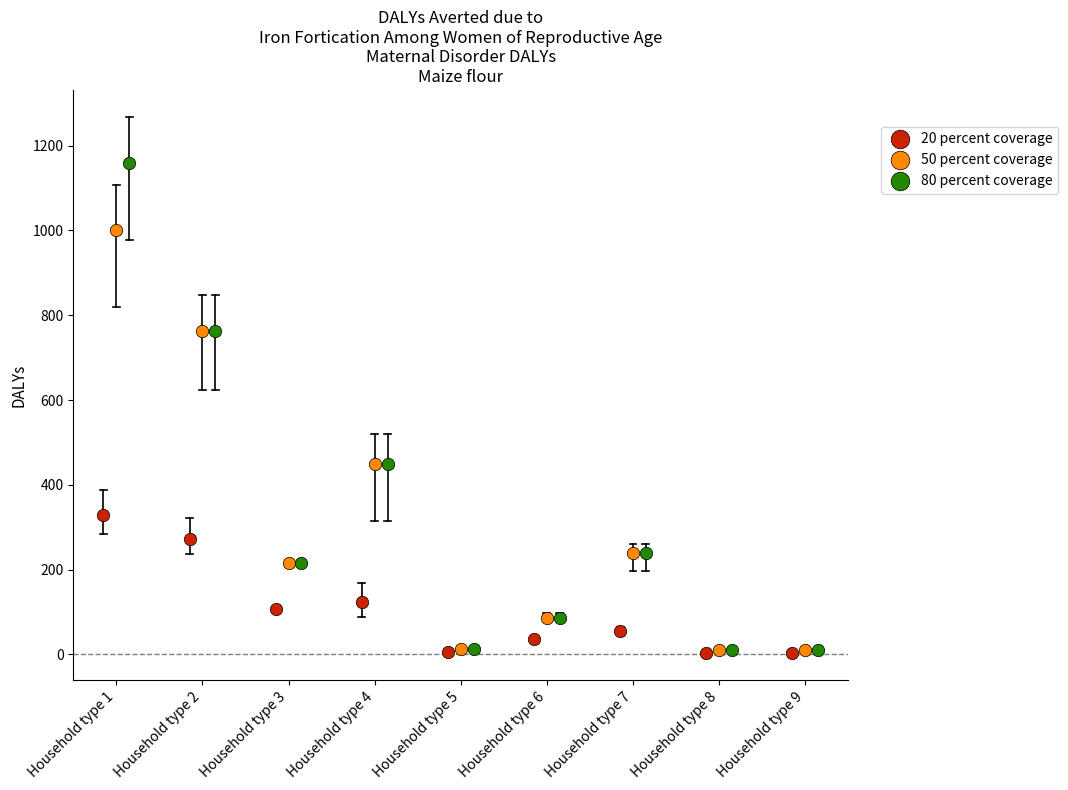

Which series contains the highest Y value?

80 percent coverage